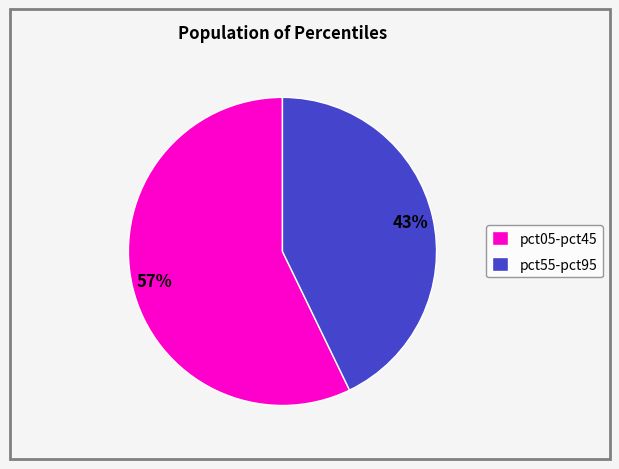

Do pct55-pct95 and pct05-pct45 together represent more than half of the pie?

Yes